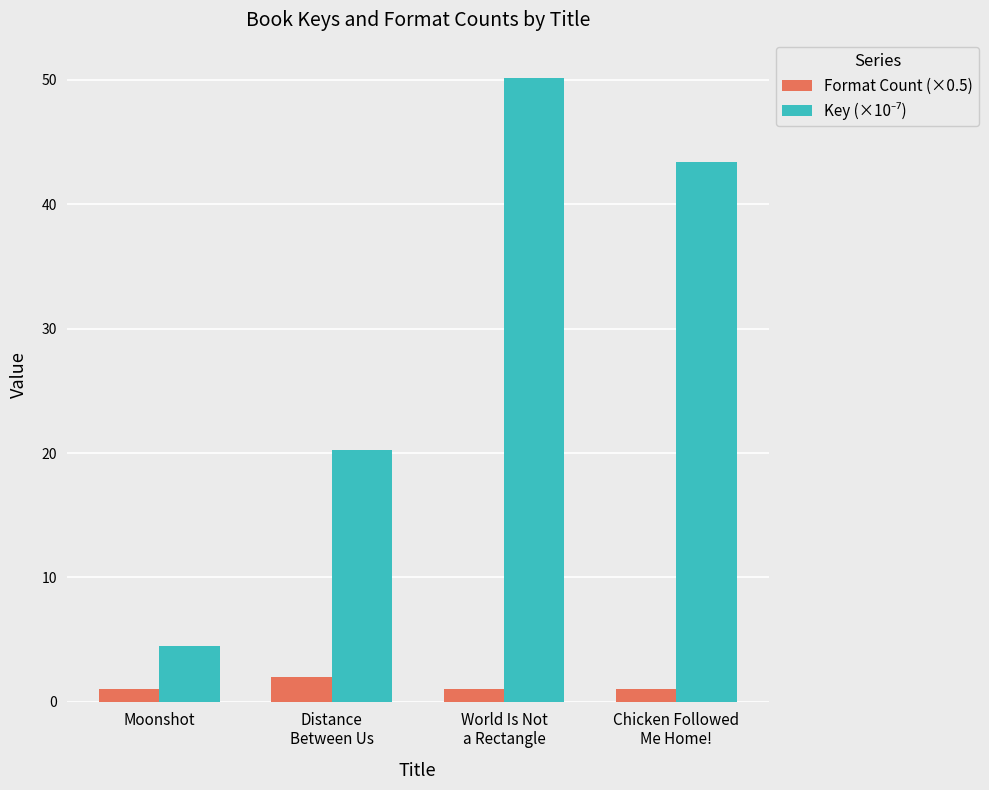

What is the sum of all Format Count (×0.5) values?

5.0